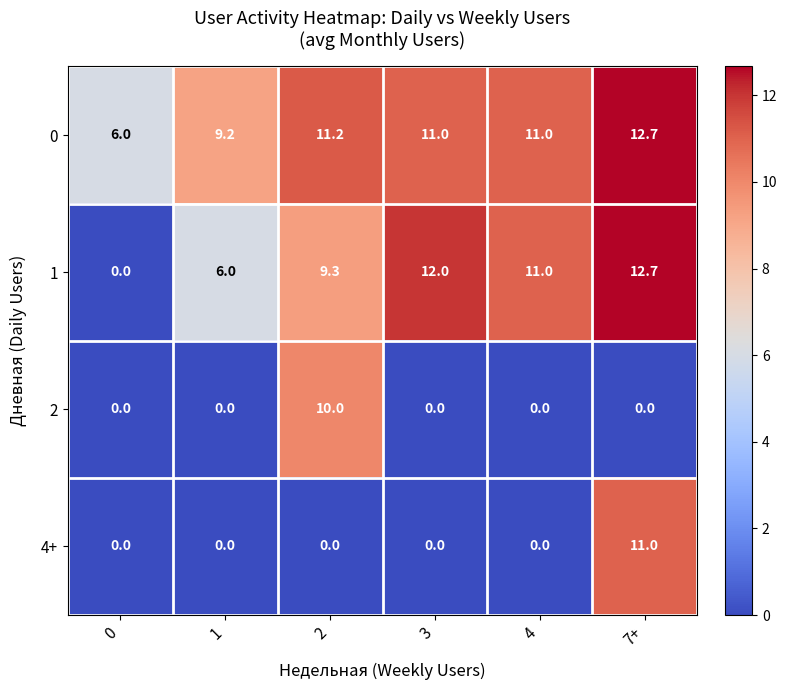

Reading left to right, list all the values displayed in this chart.

0: 6.0	9.2	11.2	11.0	11.0	12.7
1: 0.0	6.0	9.3	12.0	11.0	12.7
2: 0.0	0.0	10.0	0.0	0.0	0.0
4+: 0.0	0.0	0.0	0.0	0.0	11.0